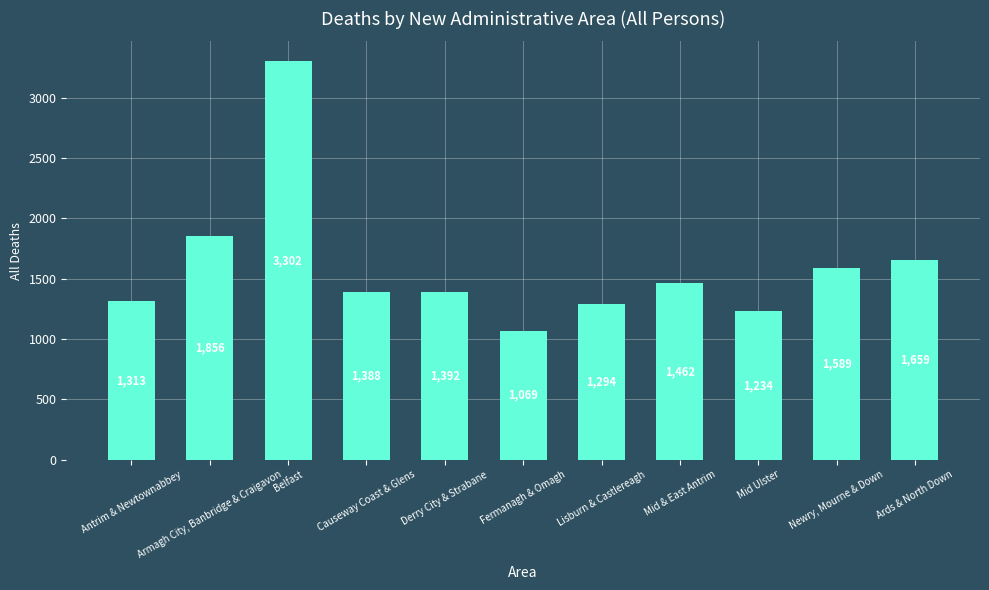

What is the greatest value displayed?

3302